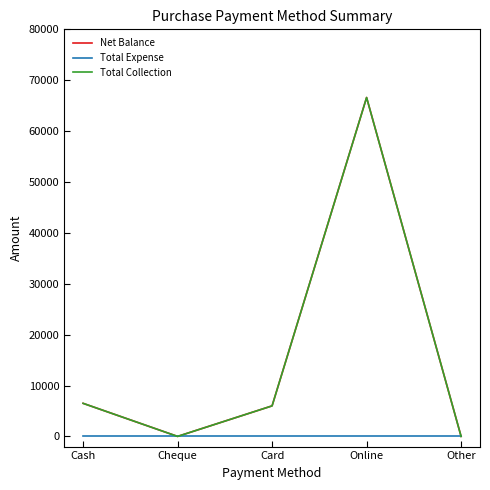

Does the chart have visible grid lines?

No